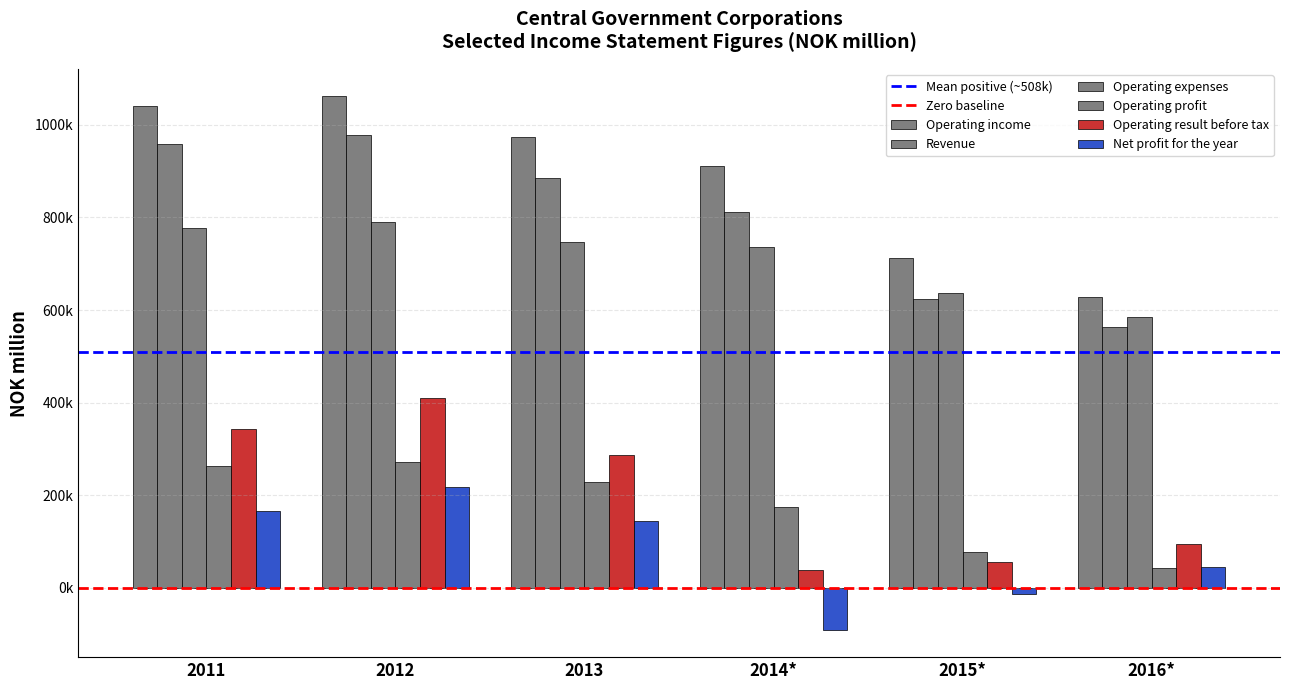

What is the greatest value displayed?

1063194